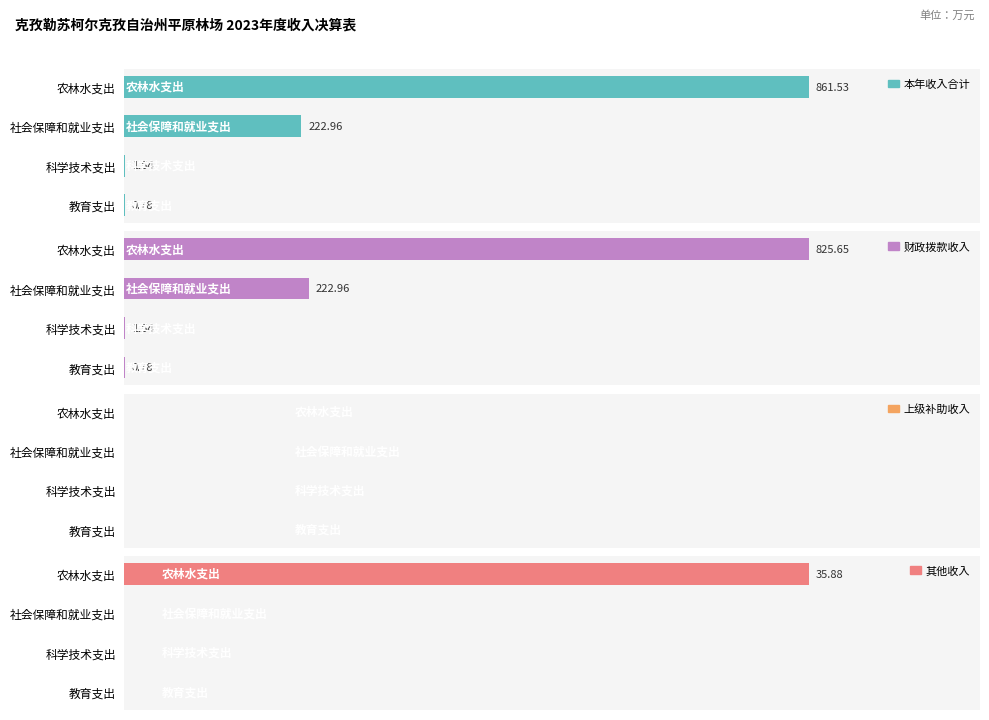

Is it true that 财政拨款收入 equals 223.0 at 400?

True